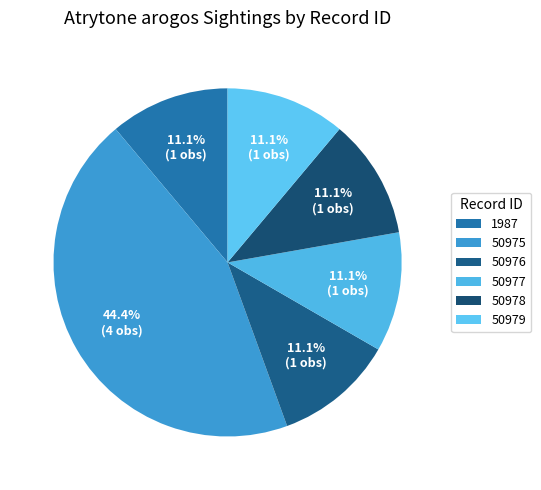

How many slices are in this pie chart?

6